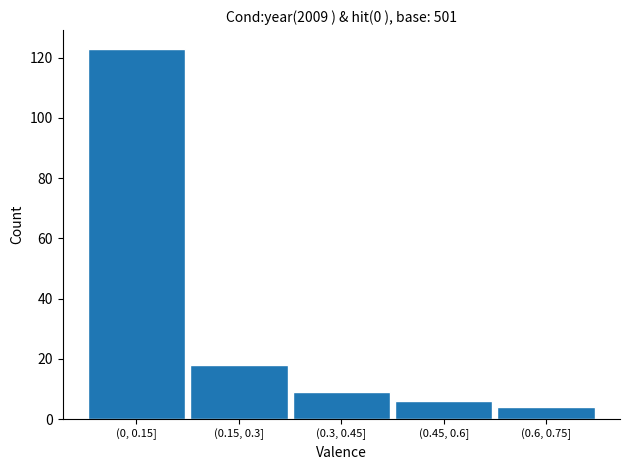

Reading right to left, list all the values displayed in this chart.

4	6	9	18	123